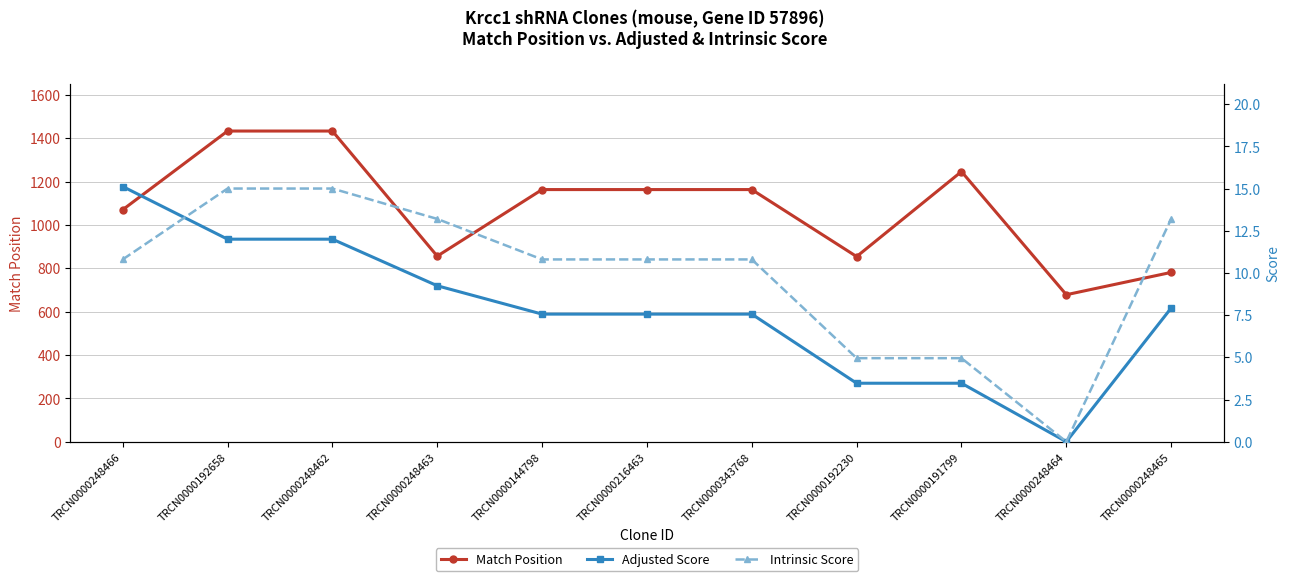

What is the label of the 2nd point from the left?

TRCN0000192658